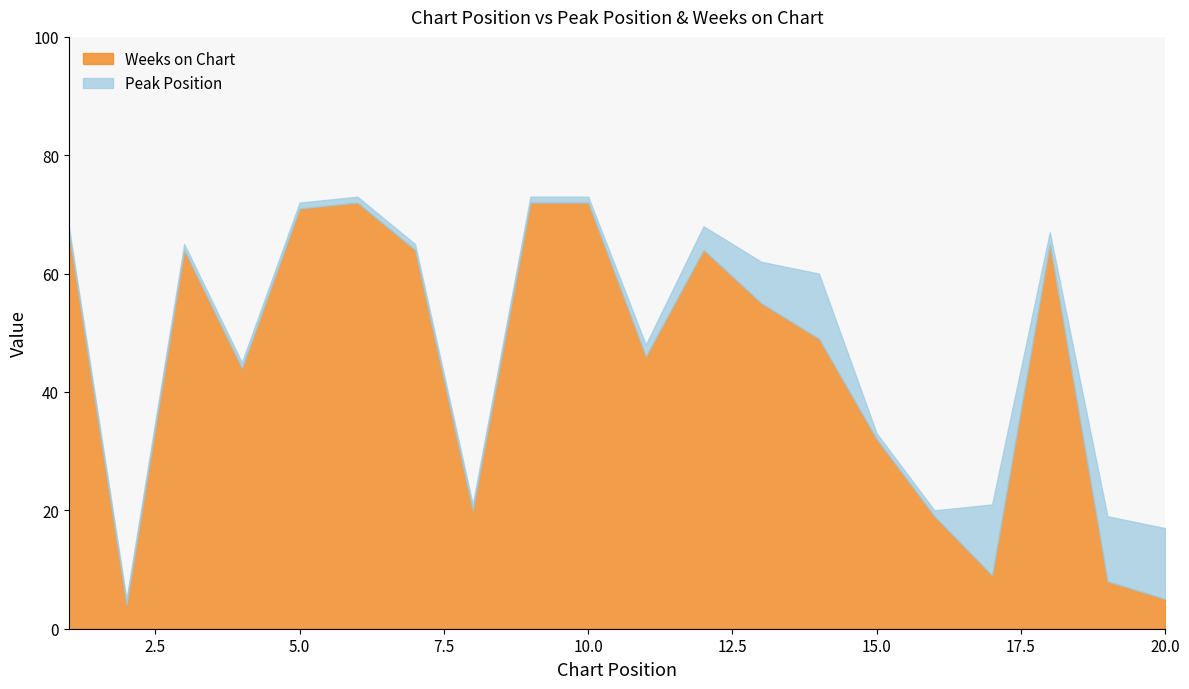

What is the maximum value for Weeks on Chart?

72